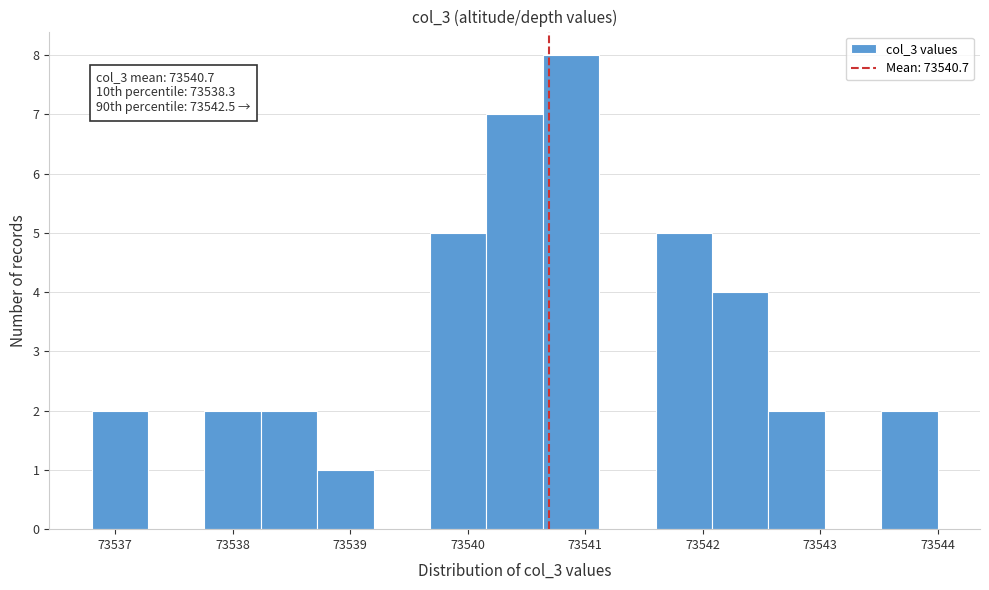

Which range on the x-axis has the tallest bar?

73540.64 to 73541.12